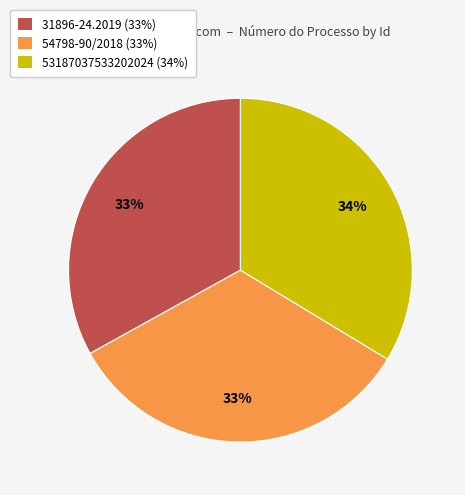

How many segments does this pie chart have?

3